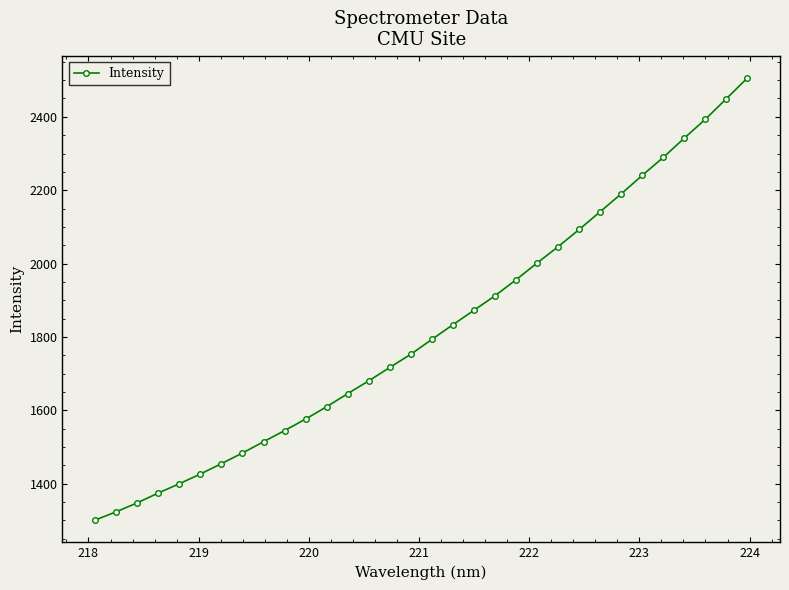

What is the value of the 23rd point from the left?

2046.2